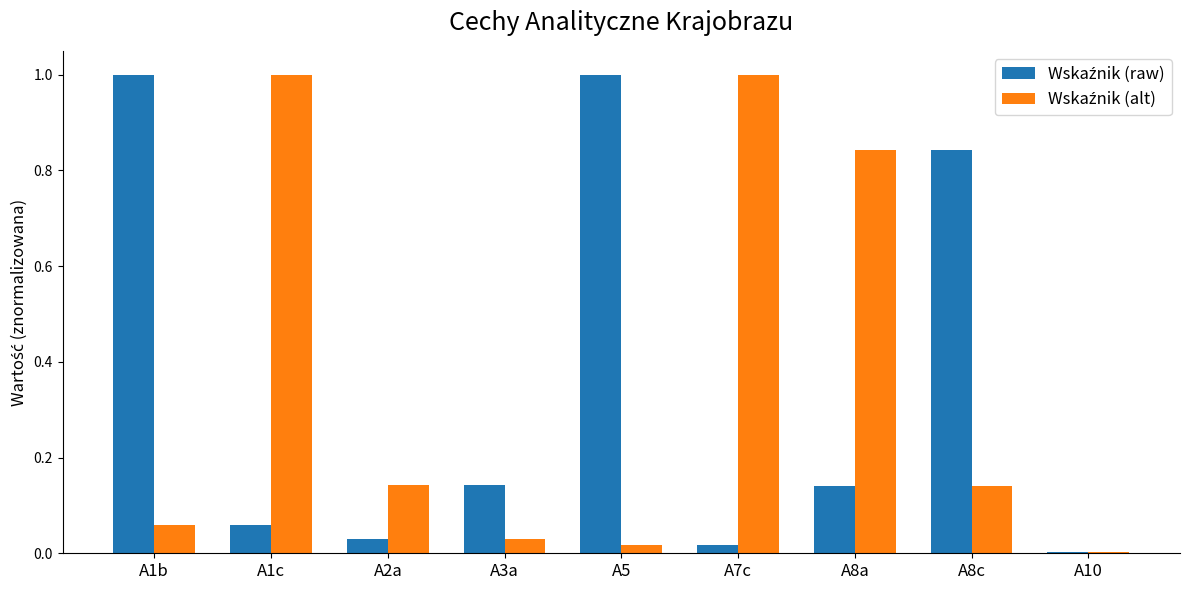

What is the maximum value shown in the chart?

1.0